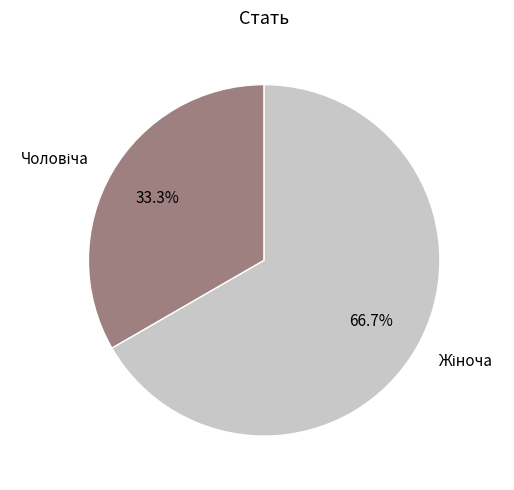

Is there a majority slice in this chart?

Yes